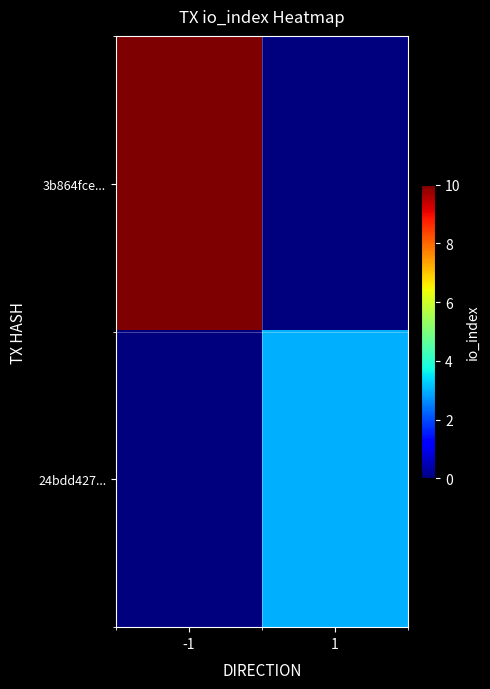

Which series has the largest total across all categories?

3b864fce...